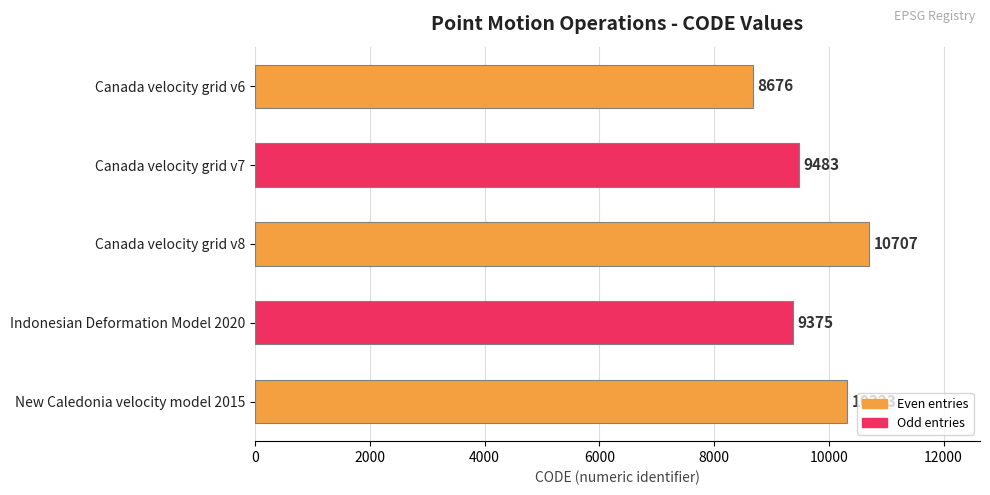

Rank the categories by value from highest to lowest.

Canada velocity grid v8, New Caledonia velocity model 2015, Canada velocity grid v7, Indonesian Deformation Model 2020, Canada velocity grid v6